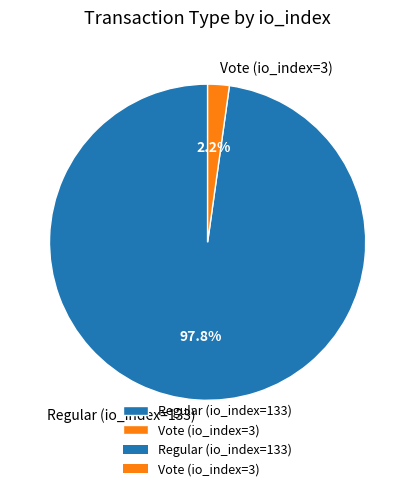

Between Regular (io_index=133) and Vote (io_index=3), which is larger?

Regular (io_index=133)